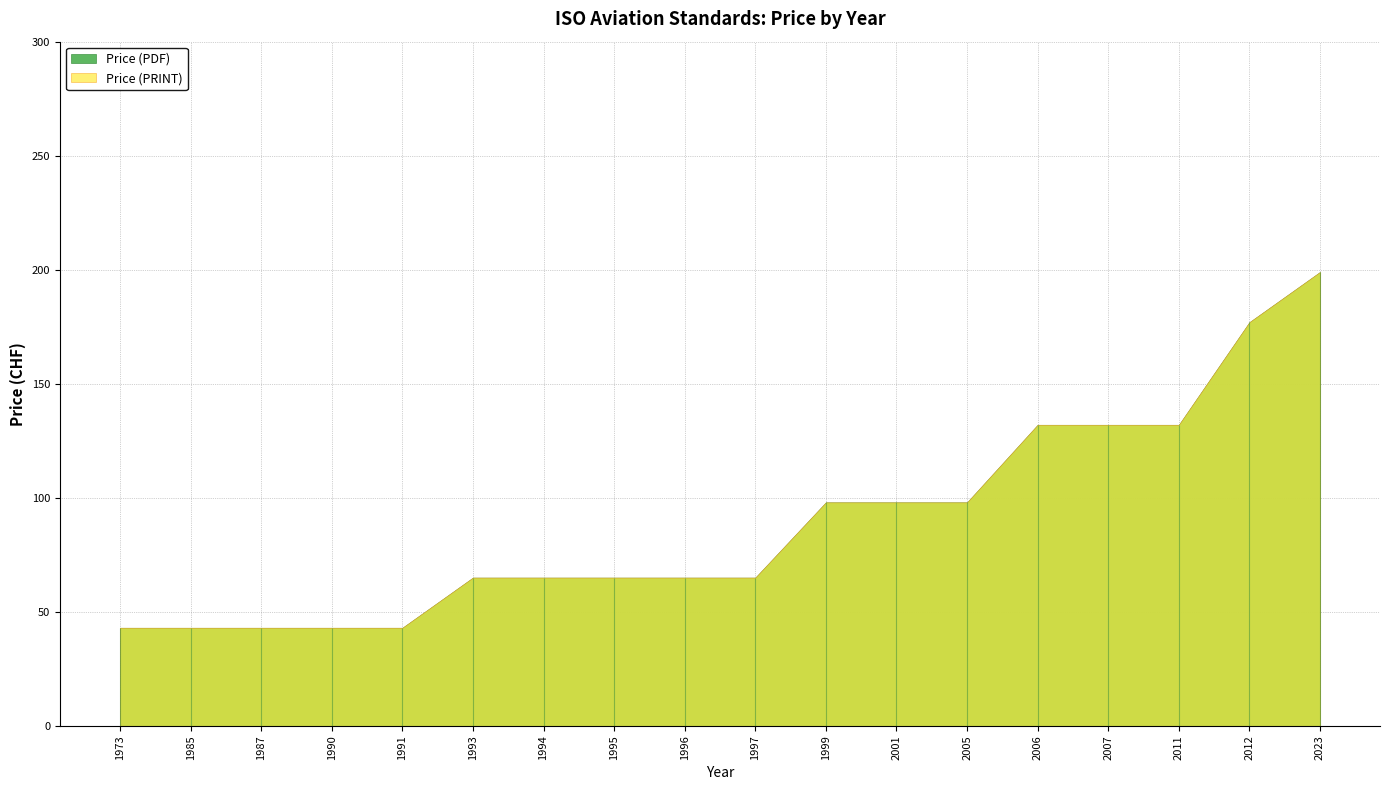

Reading left to right, extract all data points from this chart.

Price (PDF): 43	43	43	43	43	65	65	65	65	65	98	98	98	132	132	132	177	199
Price (PRINT): 43	43	43	43	43	65	65	65	65	65	98	98	98	132	132	132	177	199